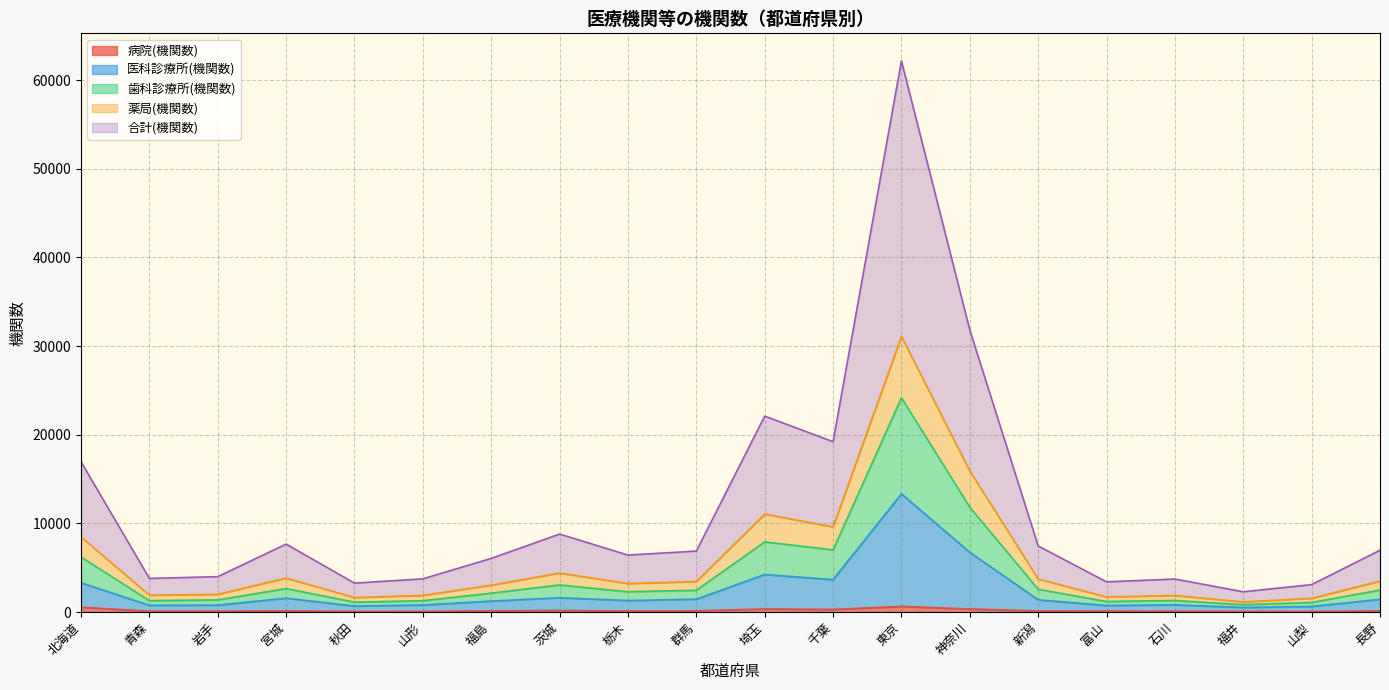

Reading left to right, list all the values displayed in this chart.

病院(機関数): 北海道=538	青森=92	岩手=92	宮城=135	秋田=65	山形=67	福島=130	茨城=174	栃木=112	群馬=128	埼玉=343	千葉=291	東京=633	神奈川=341	新潟=119	富山=106	石川=91	福井=67	山梨=60	長野=124
医科診療所(機関数): 北海道=3294	青森=753	岩手=774	宮城=1560	秋田=670	山形=786	福島=1232	茨城=1609	栃木=1294	群馬=1444	埼玉=4233	千葉=3651	東京=13327	神奈川=6730	新潟=1377	富山=729	石川=805	福井=517	山梨=626	長野=1431
歯科診療所(機関数): 北海道=6199	青森=1282	岩手=1370	宮城=2649	秋田=1114	山形=1276	福島=2130	茨城=3057	栃木=2286	群馬=2458	埼玉=7915	千葉=7009	東京=24168	神奈川=11826	新潟=2567	富山=1188	石川=1303	福井=831	山梨=1079	長野=2483
薬局(機関数): 北海道=8473	青森=1896	岩手=1995	宮城=3832	秋田=1629	山形=1872	福島=3026	茨城=4395	栃木=3213	群馬=3437	埼玉=11050	千葉=9609	東京=31090	神奈川=15911	新潟=3726	富山=1702	石川=1861	福井=1141	山梨=1546	長野=3486
合計(機関数): 北海道=16946	青森=3792	岩手=3990	宮城=7664	秋田=3258	山形=3744	福島=6052	茨城=8790	栃木=6426	群馬=6874	埼玉=22100	千葉=19218	東京=62180	神奈川=31822	新潟=7452	富山=3404	石川=3722	福井=2282	山梨=3092	長野=6972